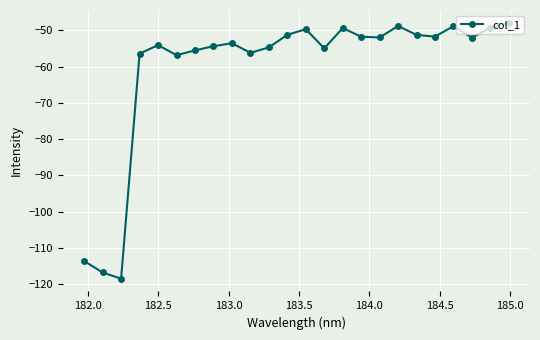

What is the greatest value displayed?

-47.9